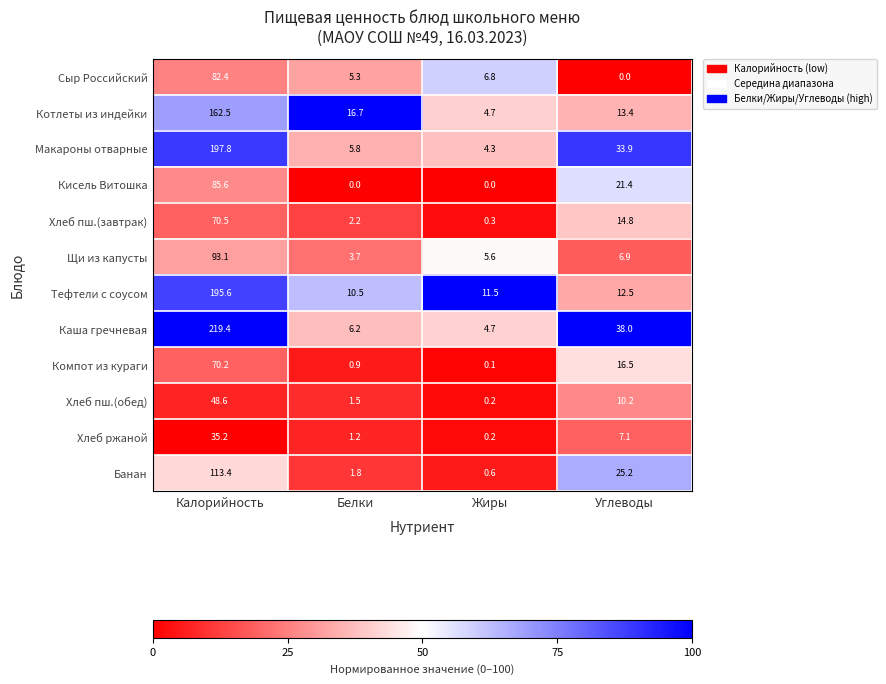

What is the difference between the second highest and second lowest values in the Щи из капусты series?

1.3